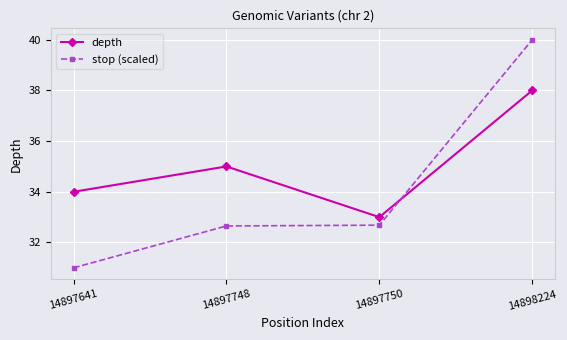

Which series has the largest range (max minus min)?

stop (scaled)